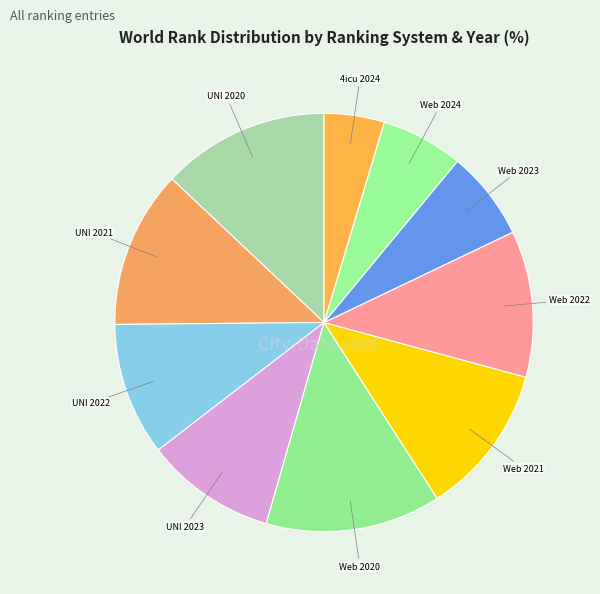

Count the number of slices in the pie.

10